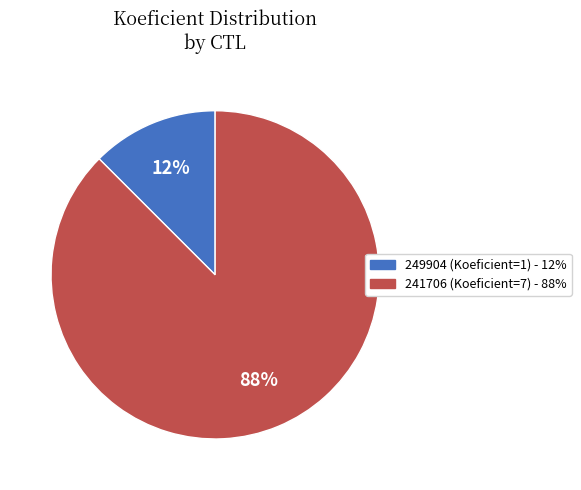

Which slice is the largest?

241706 (Koeficient=7)